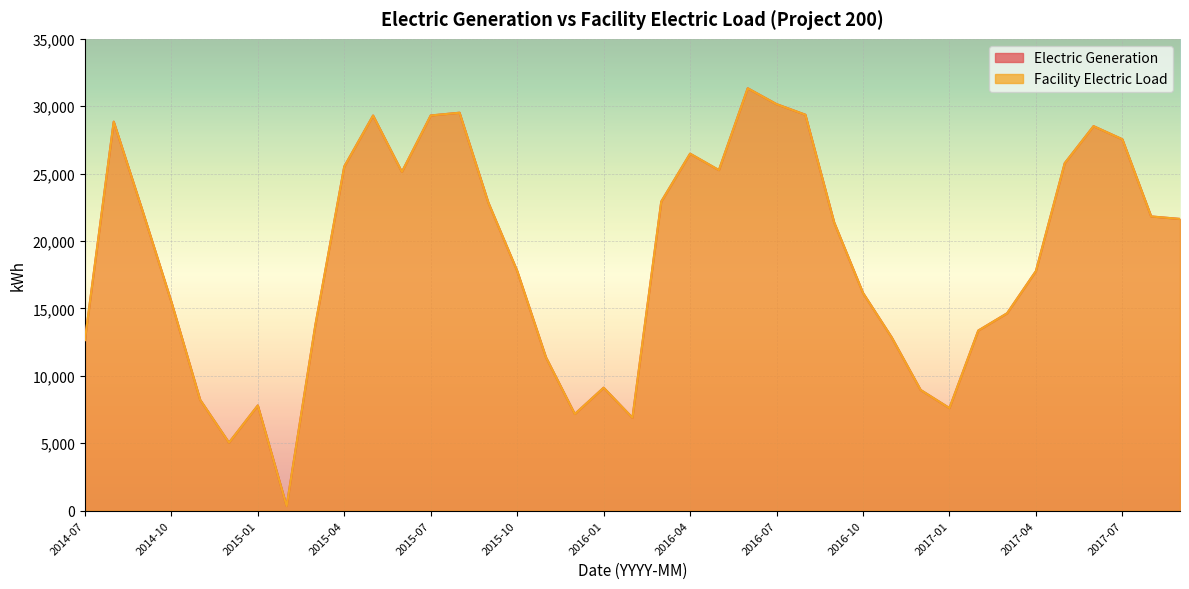

How many values in the Electric Generation series are below 21377?

19